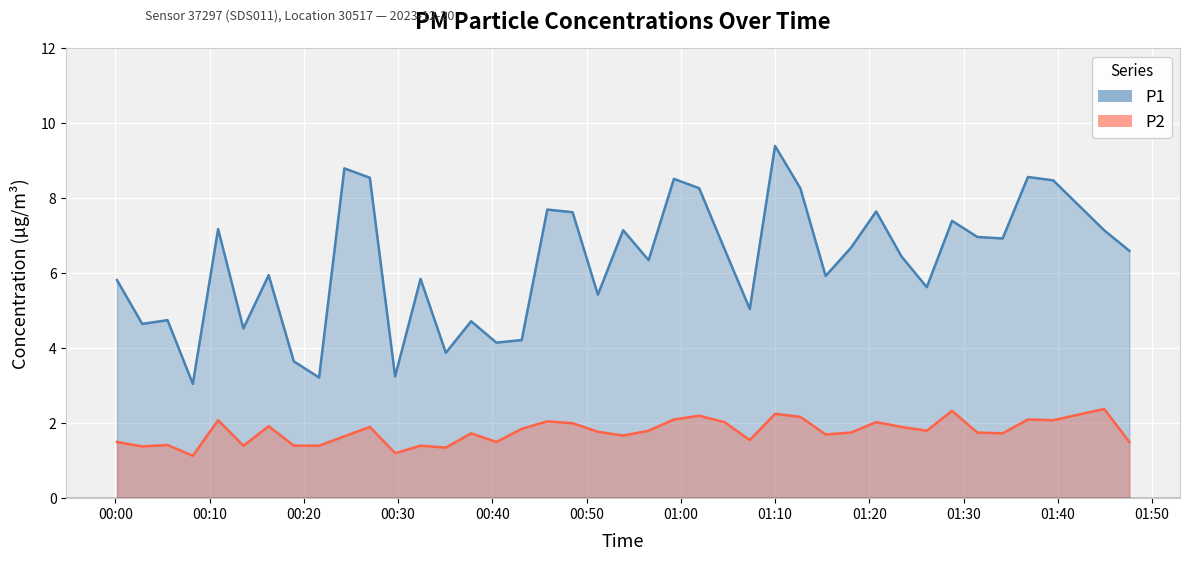

Which series has the largest range (max minus min)?

P1